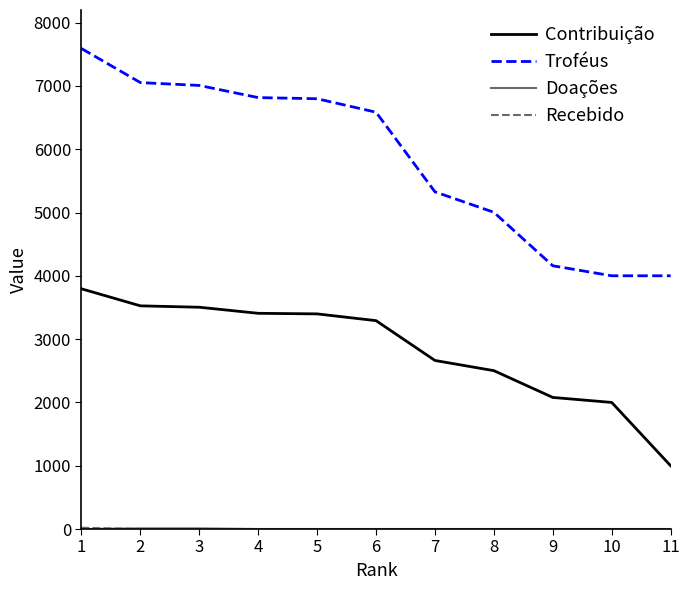

True or false: Contribuição and Troféus intersect in this chart.

False